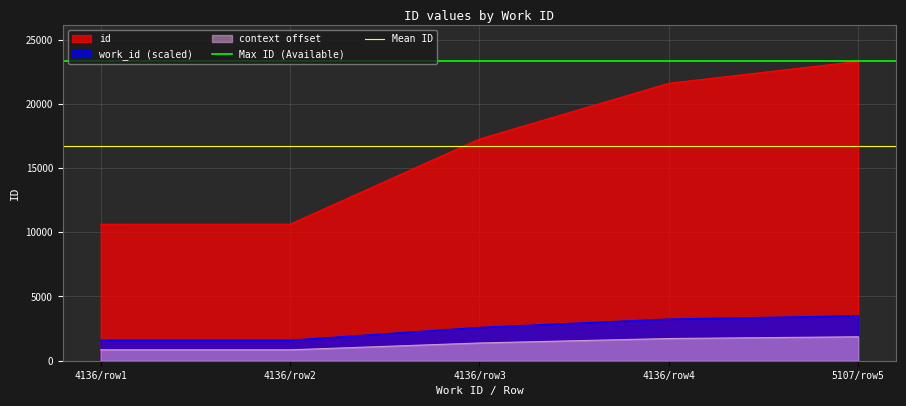

True or false: context offset and work_id (scaled) cross at least once.

False